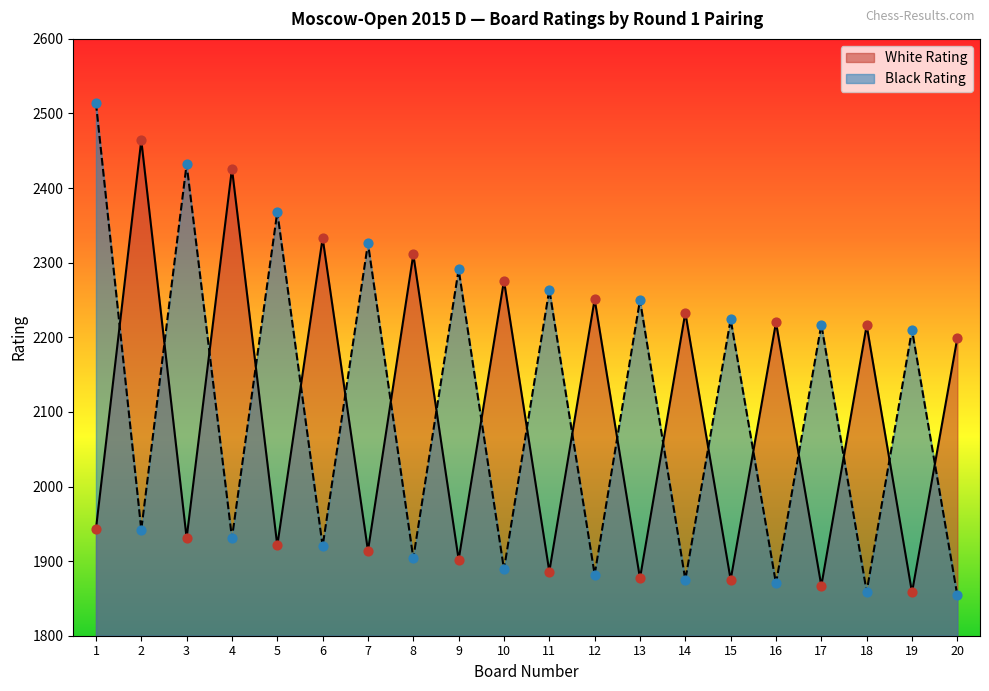

Is the value of Black Rating at 8 greater than the value of White Rating at 13?

Yes